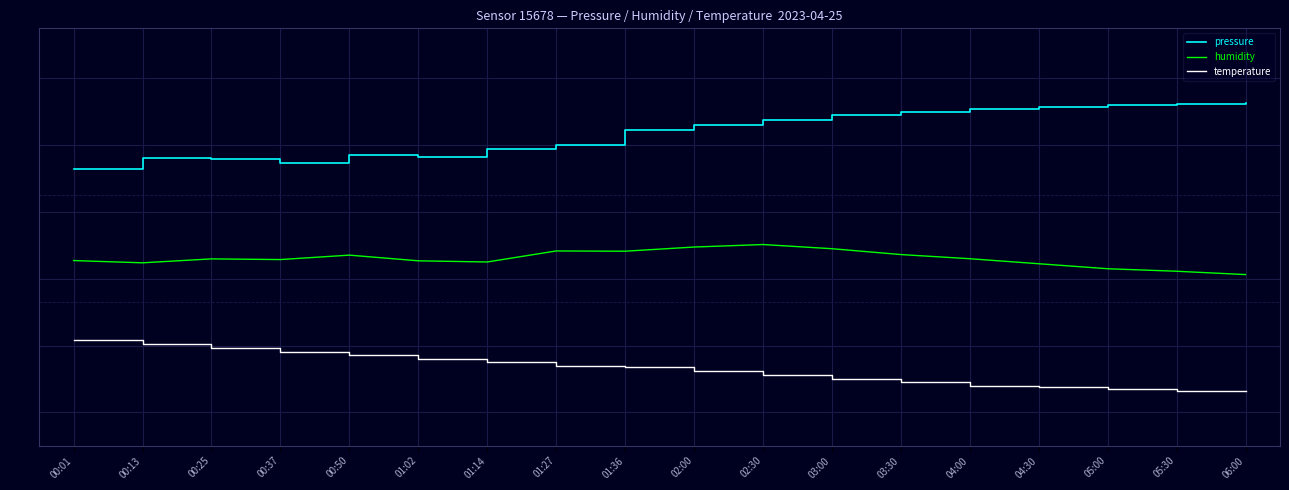

What is the sum of the pressure values at 00:13 and 04:30?

1.7